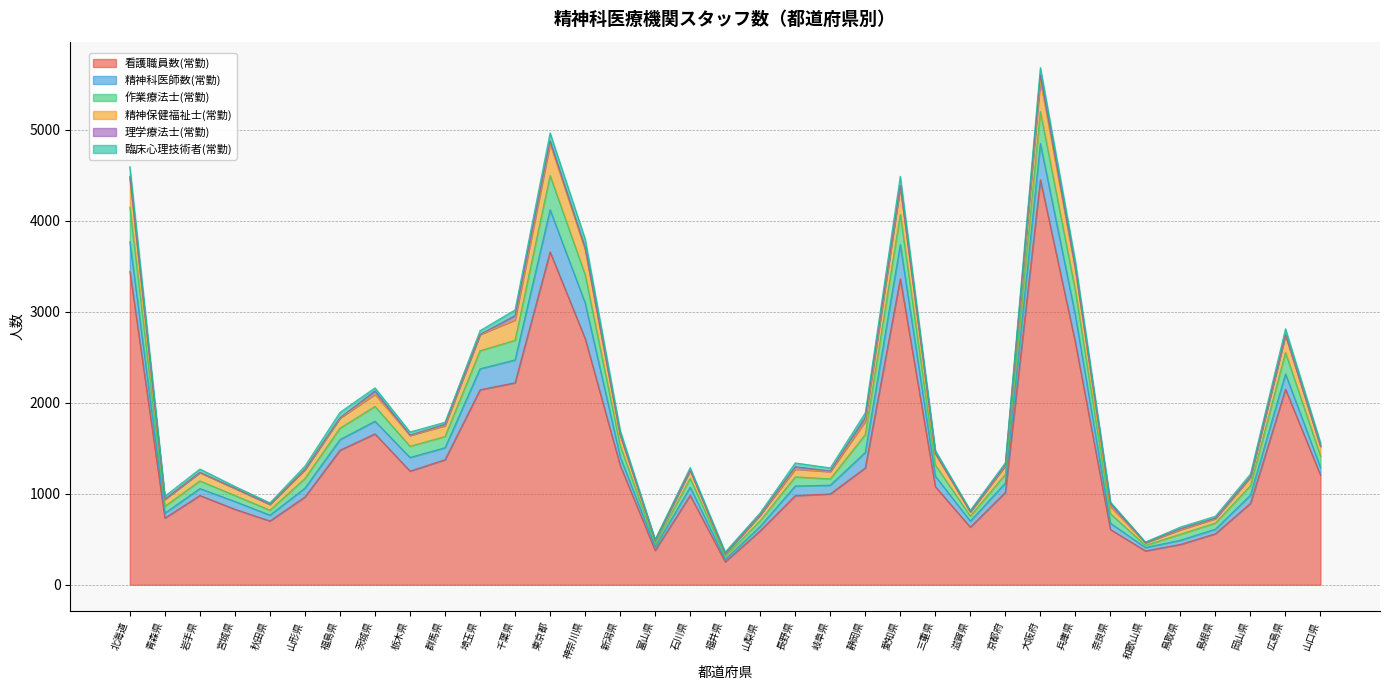

Does the chart display data point markers on the line(s)?

No